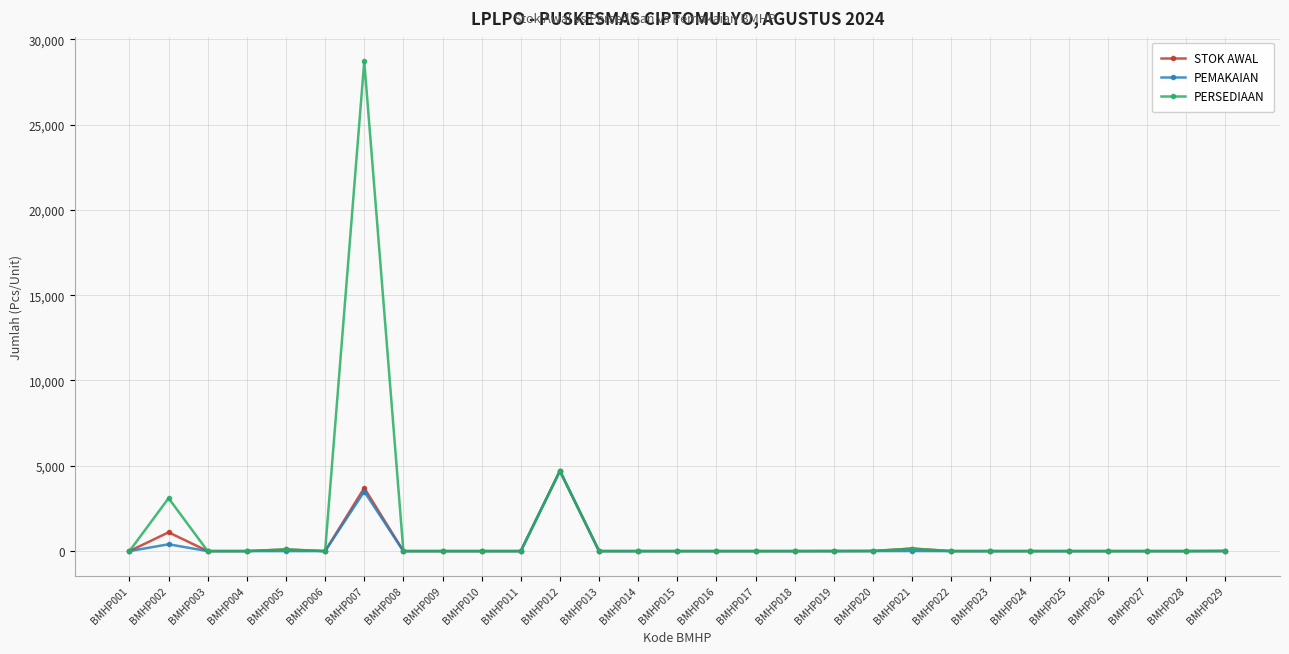

How many categories are shown in the chart?

29